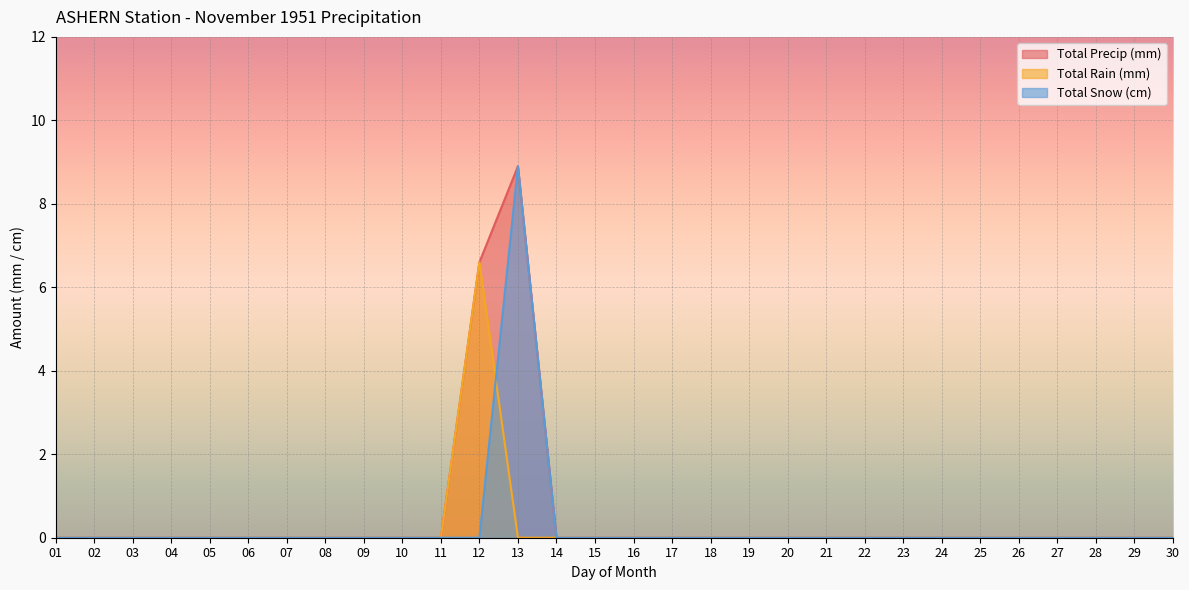

Reading left to right, what are all the values shown in this chart?

Total Precip (mm): 0.0	0.0	0.0	0.0	0.0	0.0	0.0	0.0	0.0	0.0	0.0	6.6	8.9	0.0	0.0	0.0	0.0	0.0	0.0	0.0	0.0	0.0	0.0	0.0	0.0	0.0	0.0	0.0	0.0	0.0
Total Rain (mm): 0.0	0.0	0.0	0.0	0.0	0.0	0.0	0.0	0.0	0.0	0.0	6.6	0.0	0.0	0.0	0.0	0.0	0.0	0.0	0.0	0.0	0.0	0.0	0.0	0.0	0.0	0.0	0.0	0.0	0.0
Total Snow (cm): 0.0	0.0	0.0	0.0	0.0	0.0	0.0	0.0	0.0	0.0	0.0	0.0	8.9	0.0	0.0	0.0	0.0	0.0	0.0	0.0	0.0	0.0	0.0	0.0	0.0	0.0	0.0	0.0	0.0	0.0